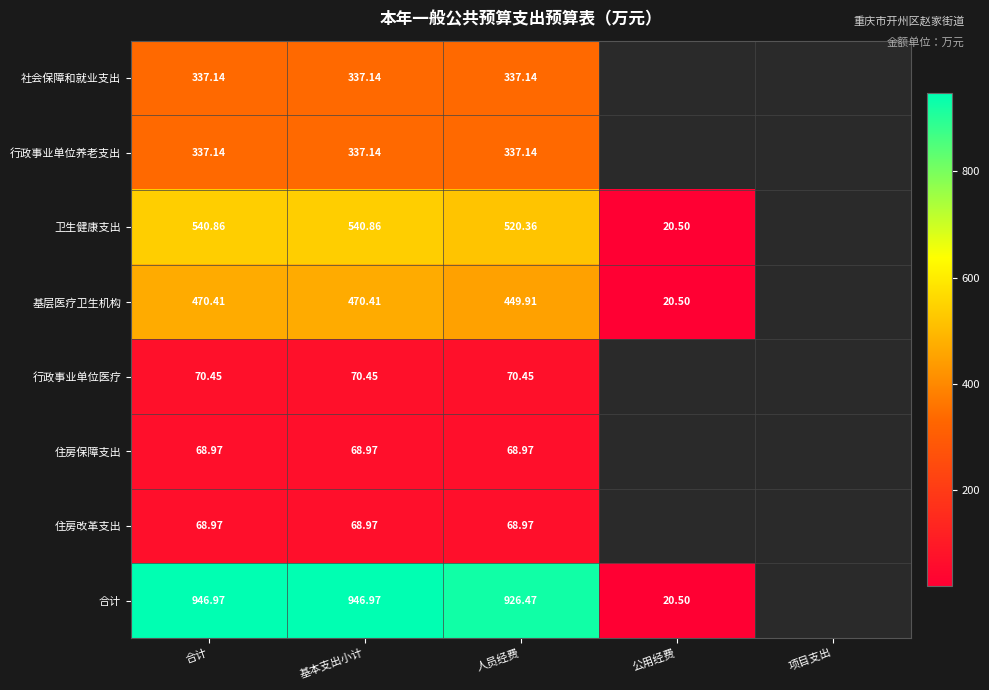

Count the number of data series in this chart.

8